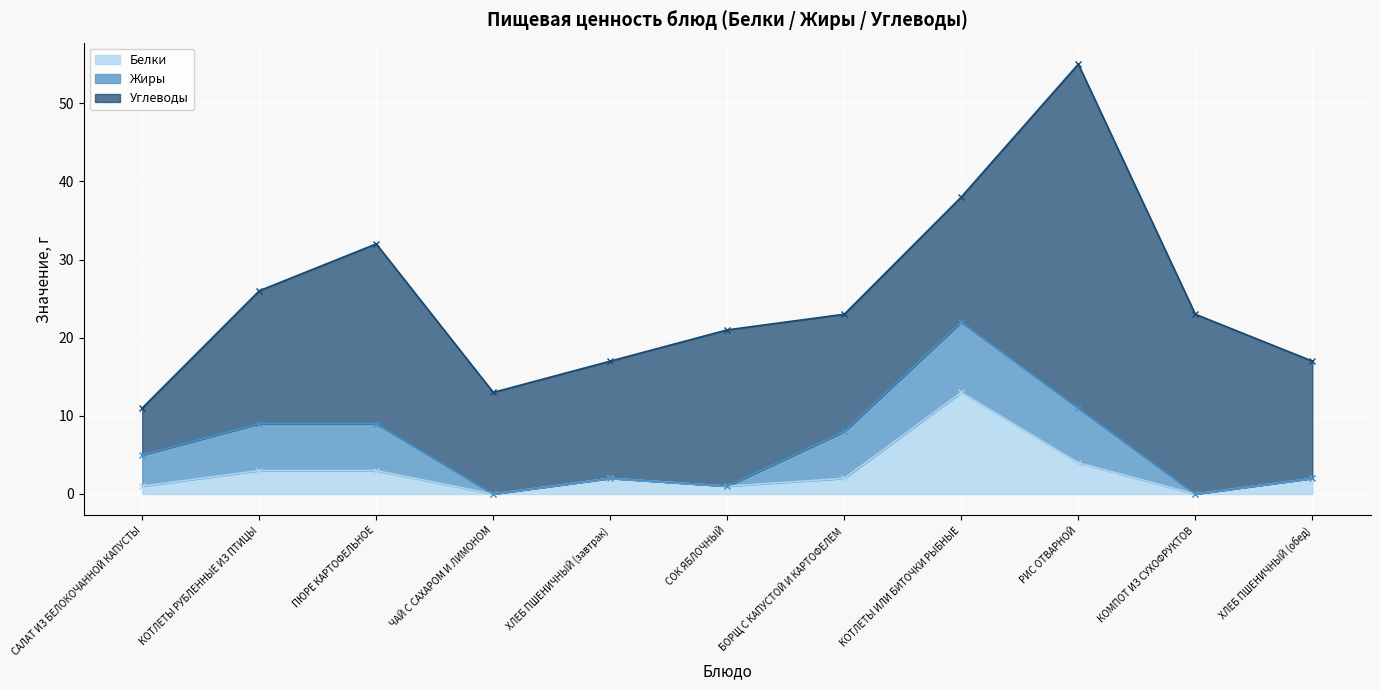

Is it true that Жиры equals 6 at ПЮРЕ КАРТОФЕЛЬНОЕ?

True